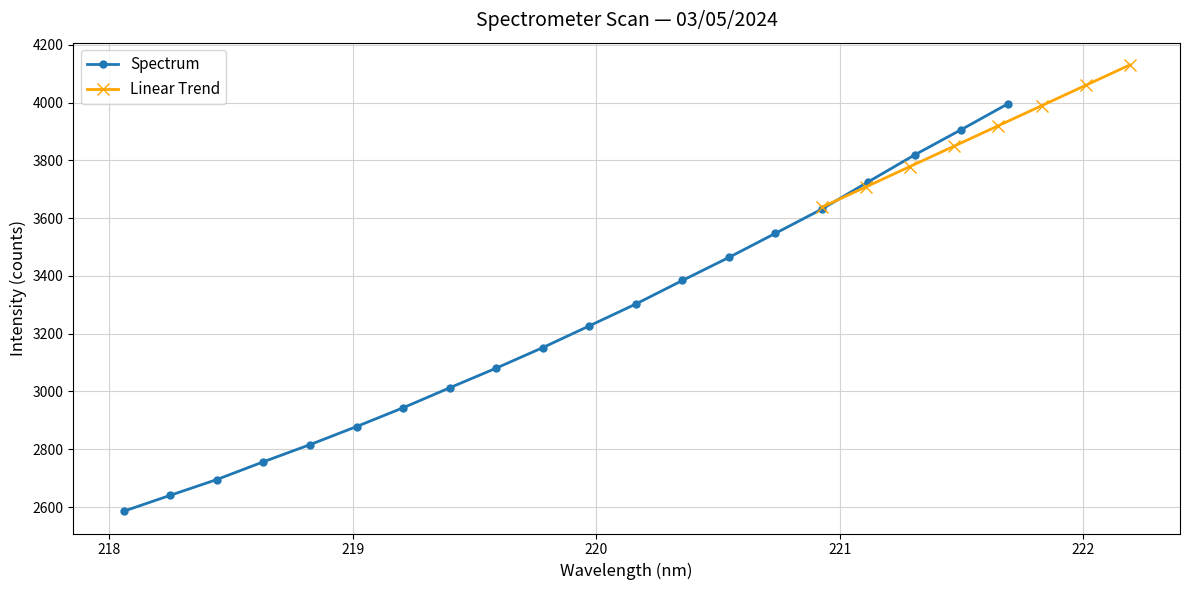

What is the difference between the values at 221.6902 and 219.0156?

1117.2